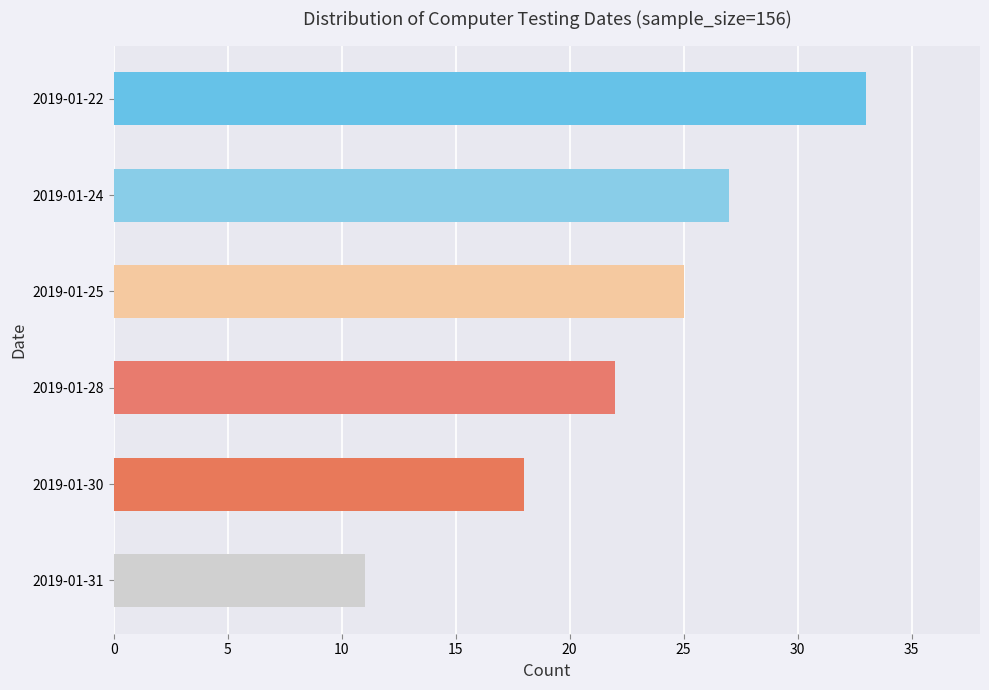

What is the greatest value displayed?

33